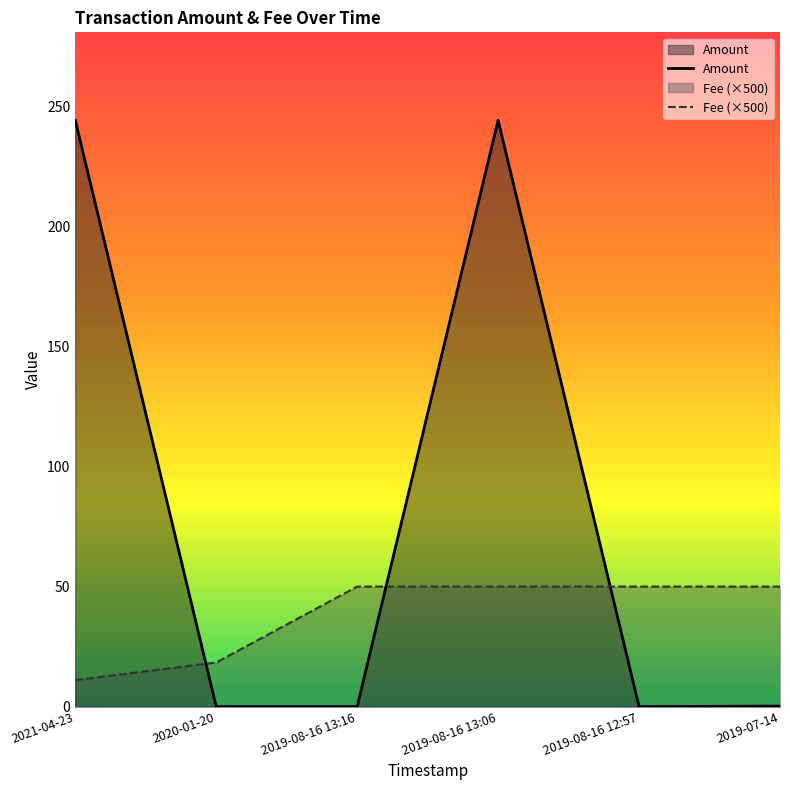

Which series has the widest spread of values?

Amount